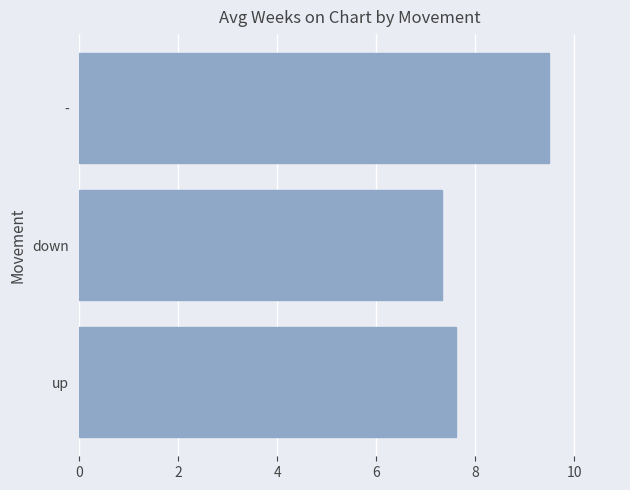

What is the minimum value shown in the chart?

7.3